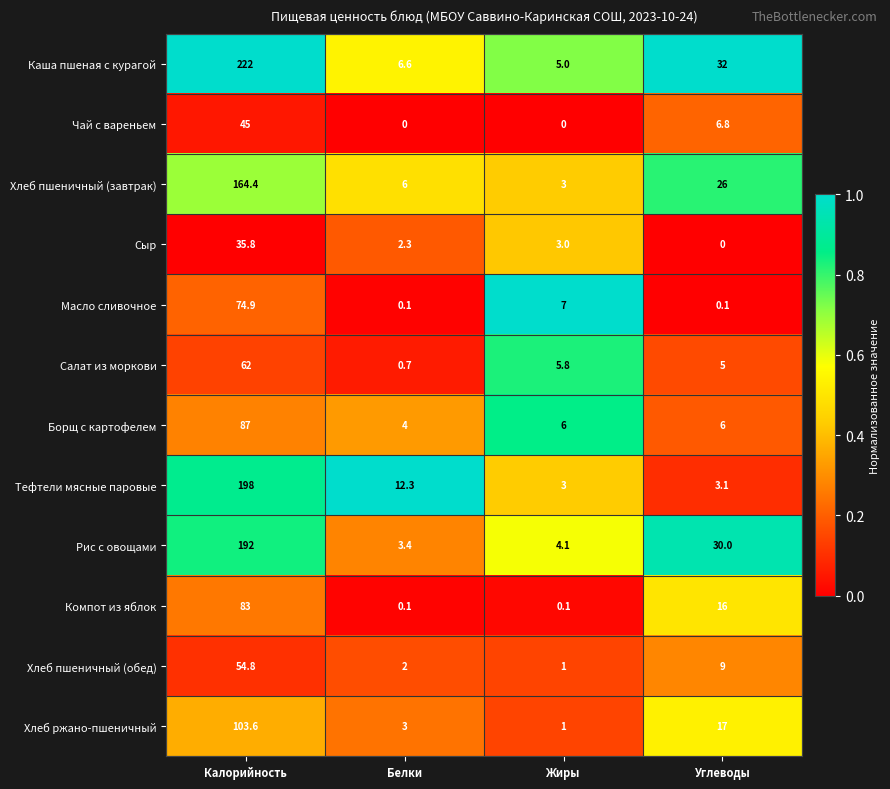

Where does the Борщ с картофелем series first go above 6?

Калорийность